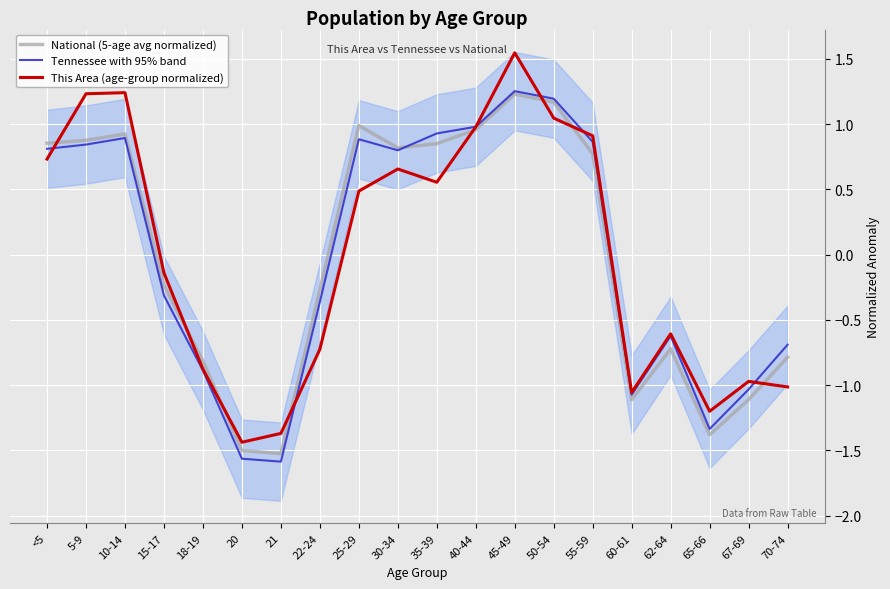

List the series in order of their overall mean, highest first.

Tennessee with 95% band, This Area (age-group normalized), National (5-age avg normalized)